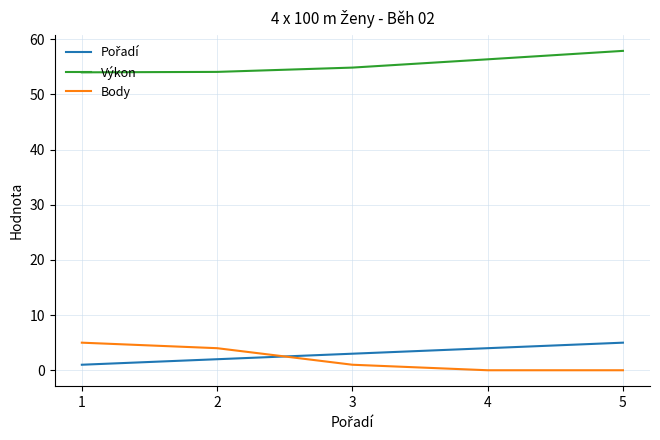

True or false: Body and Výkon cross at least once.

False